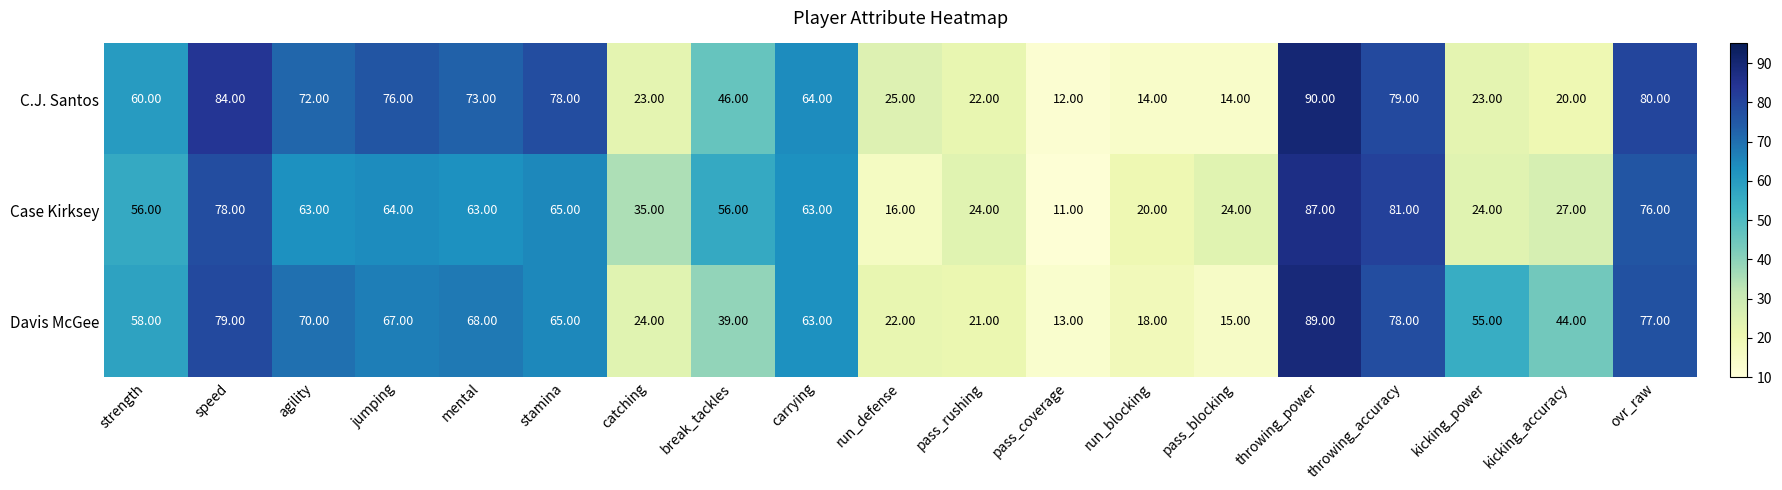

What is the total value across all series at run_blocking?

52